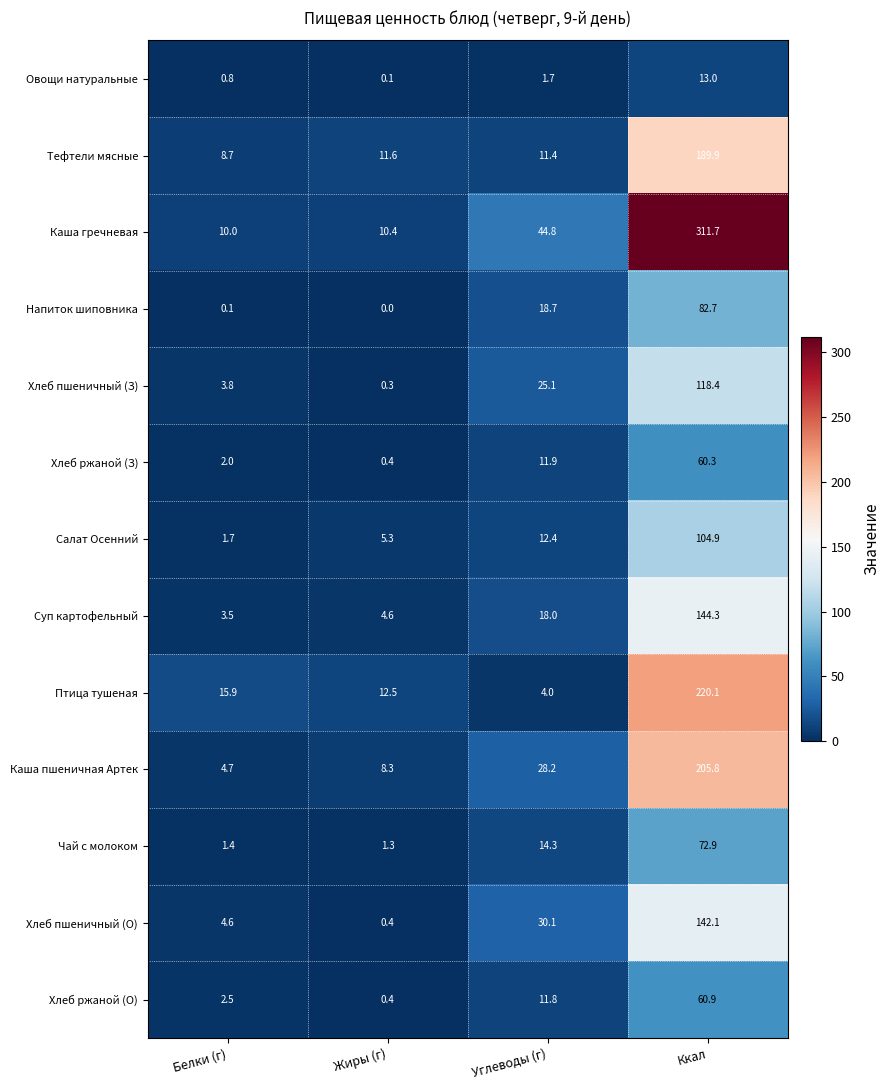

How many series are shown in this chart?

13